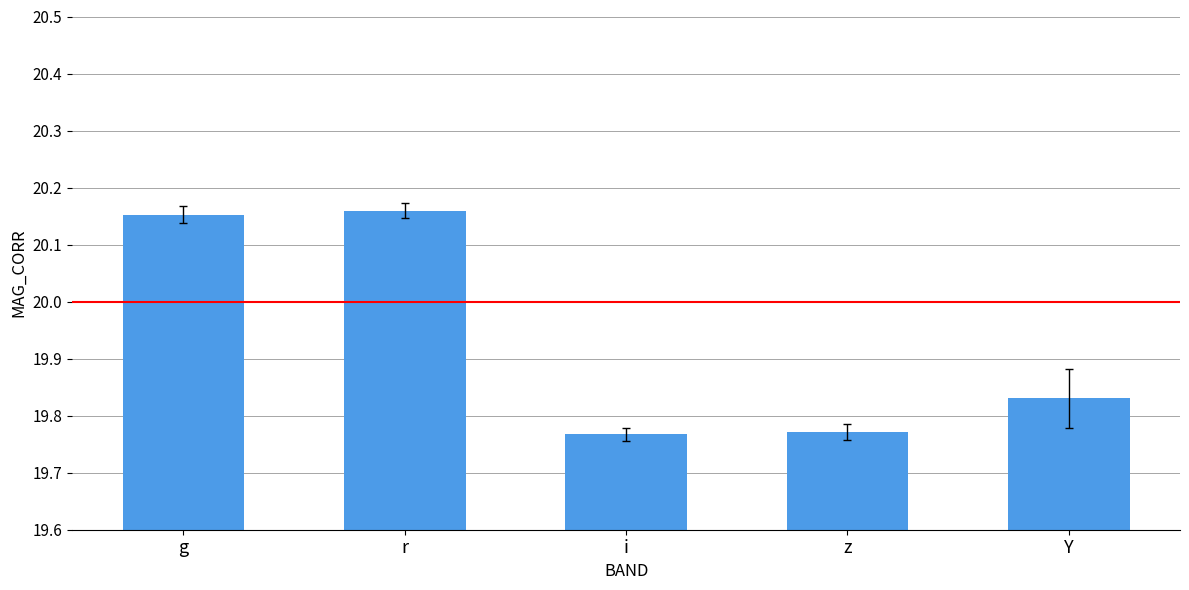

How many values are between 19 and 20?

3